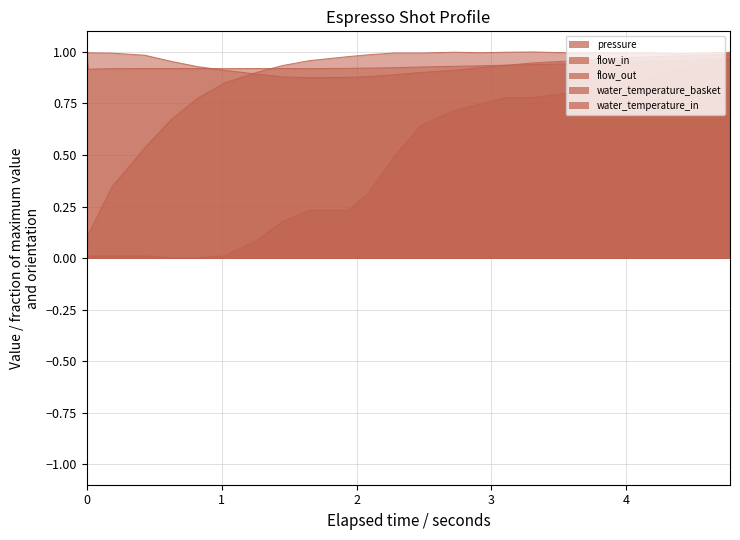

What is the greatest value displayed?

1.0